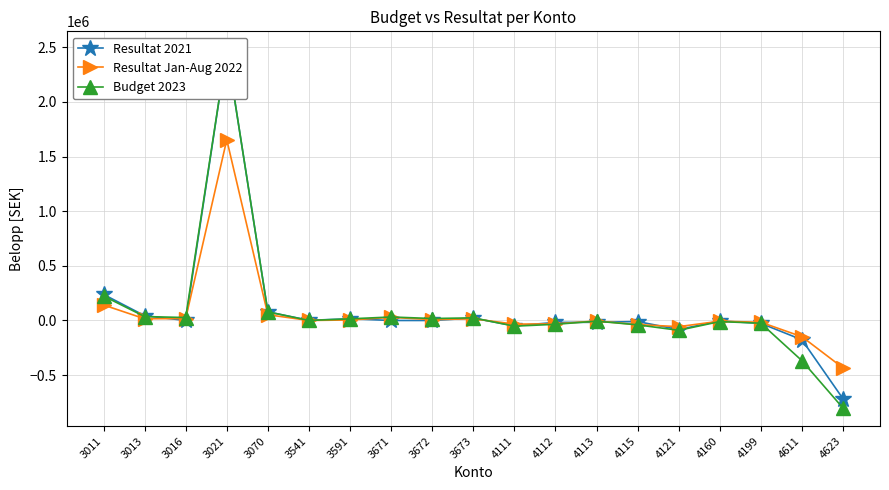

Which series has the widest spread of values?

Budget 2023